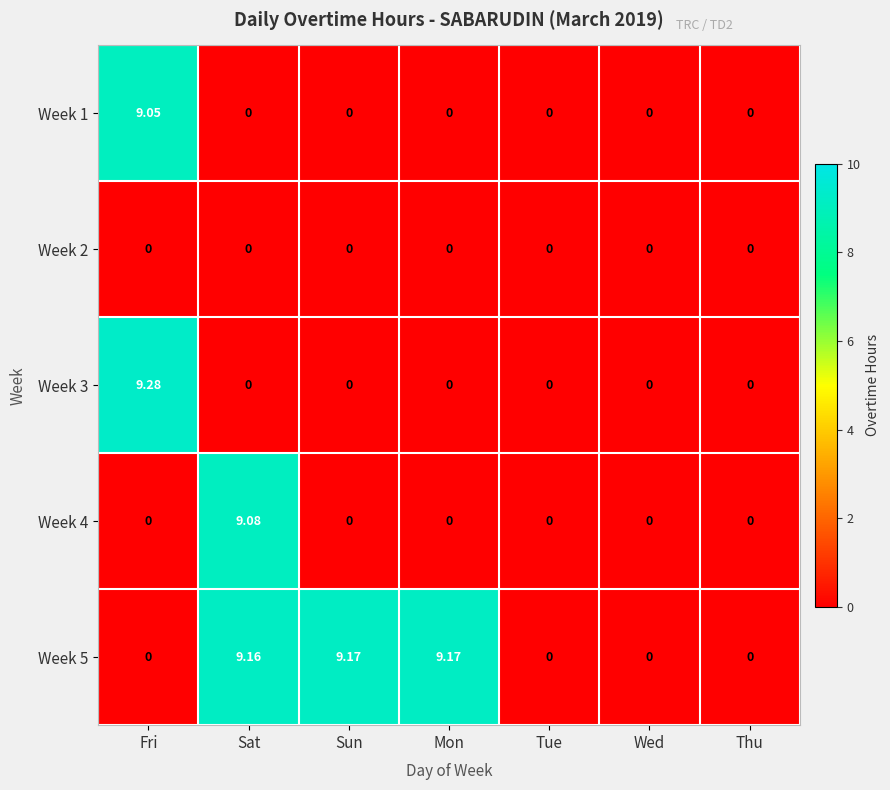

Which label corresponds to the largest value in the chart?

Fri